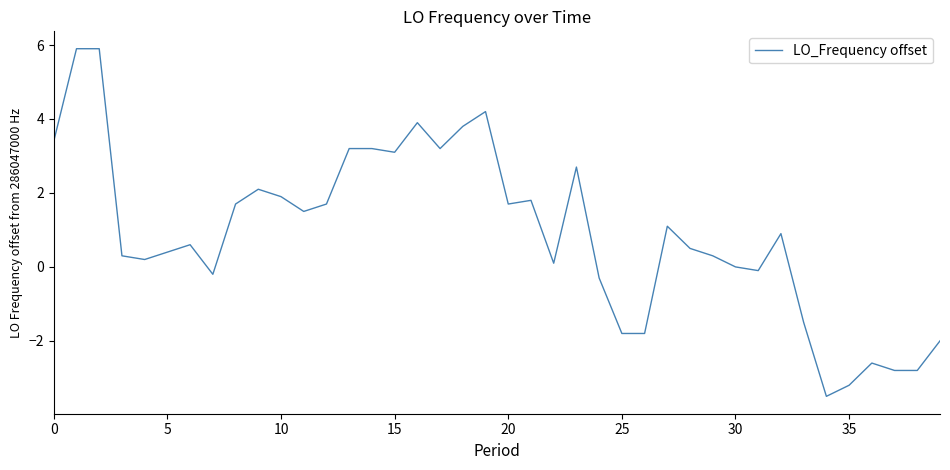

What is the greatest value displayed?

5.9